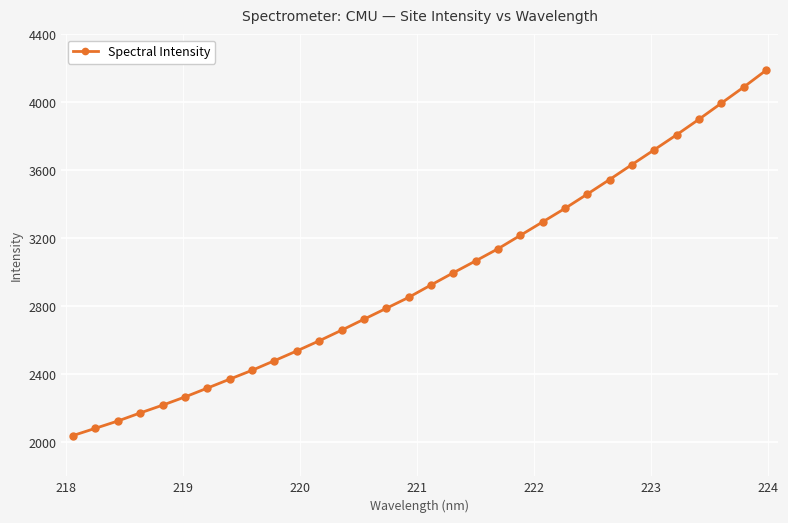

True or false: there are more than 2 points higher than both neighbors.

False